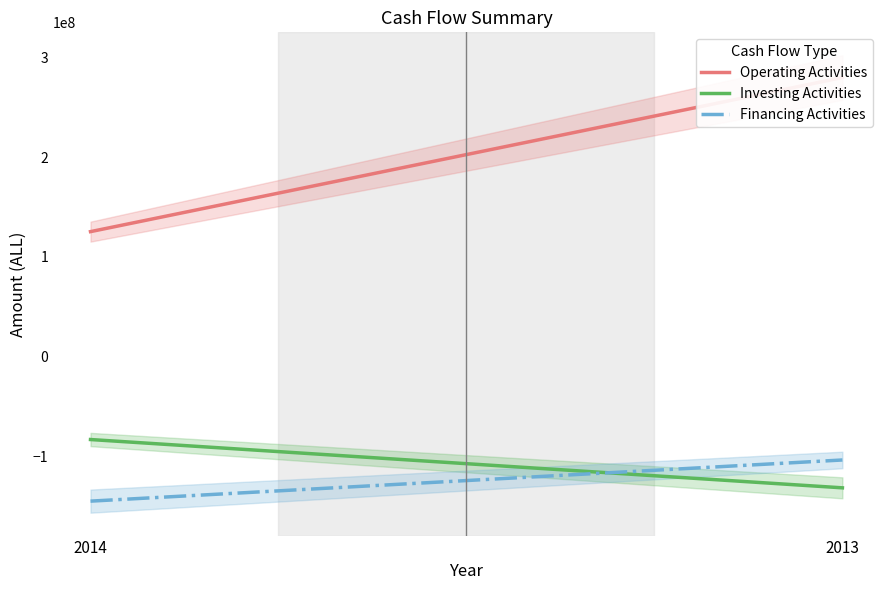

Rank the categories by Financing Activities value from highest to lowest.

2013, 2014